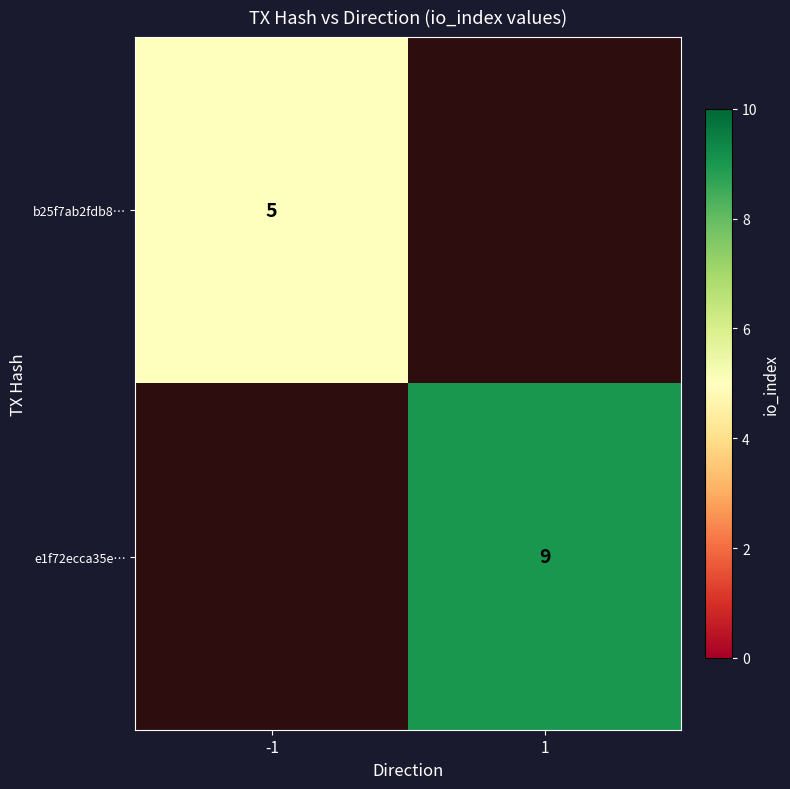

True or false: e1f72ecca35e… has a value of -6 at -1.

False